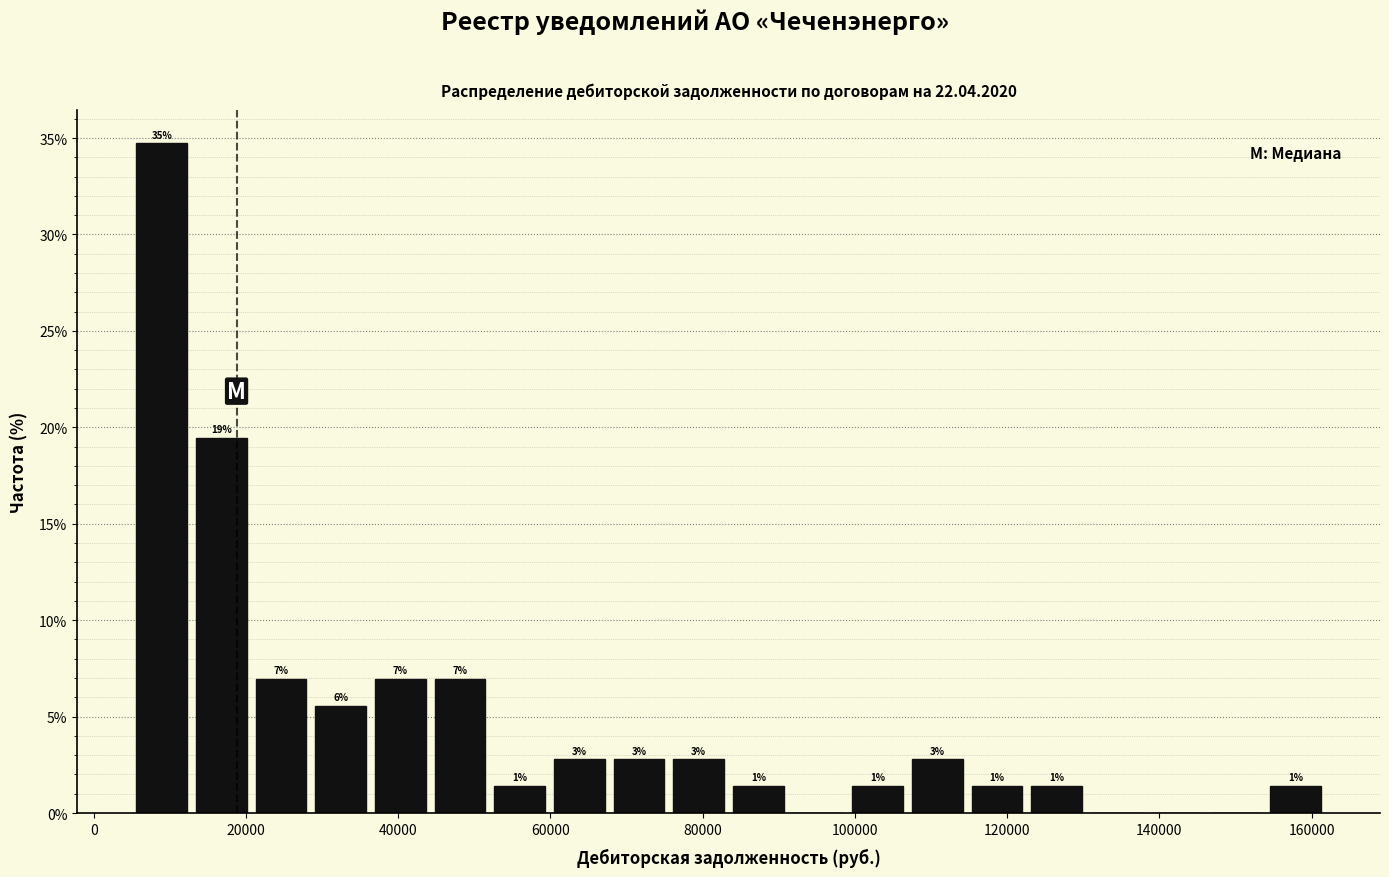

Read against the x-axis, roughly where is the centre of the tallest bar?

8000